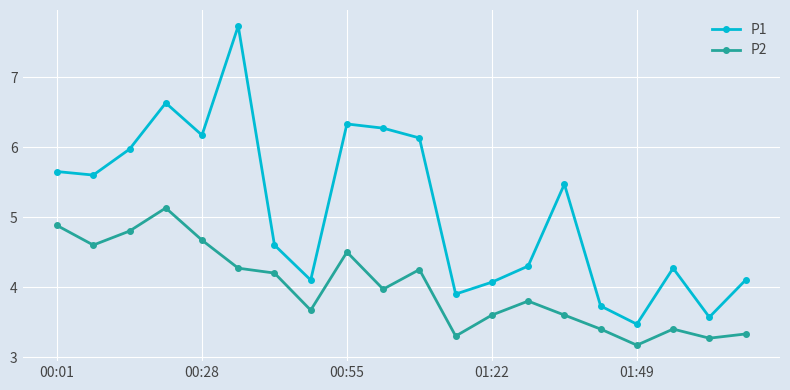

What is the average value of the P2 series?

4.0